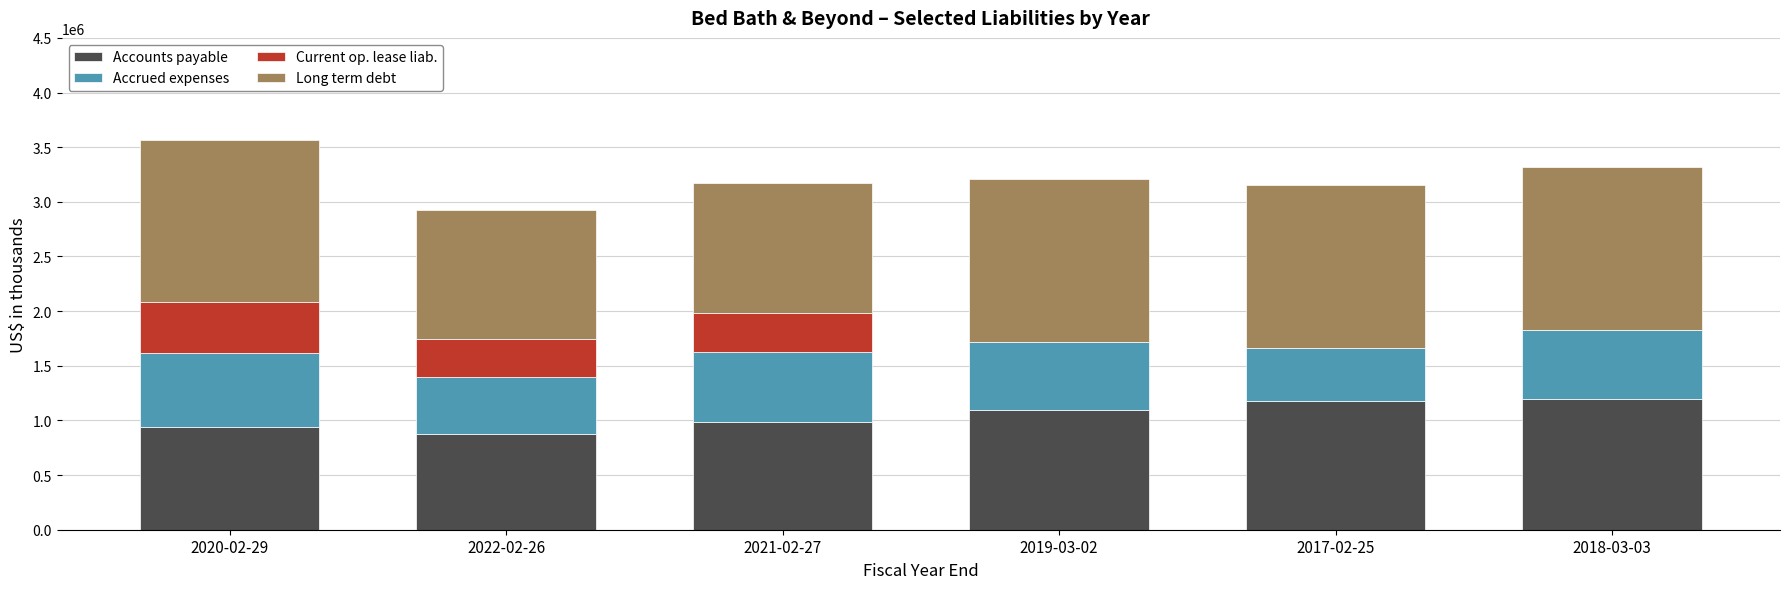

Does the chart contain stacked bars?

Yes